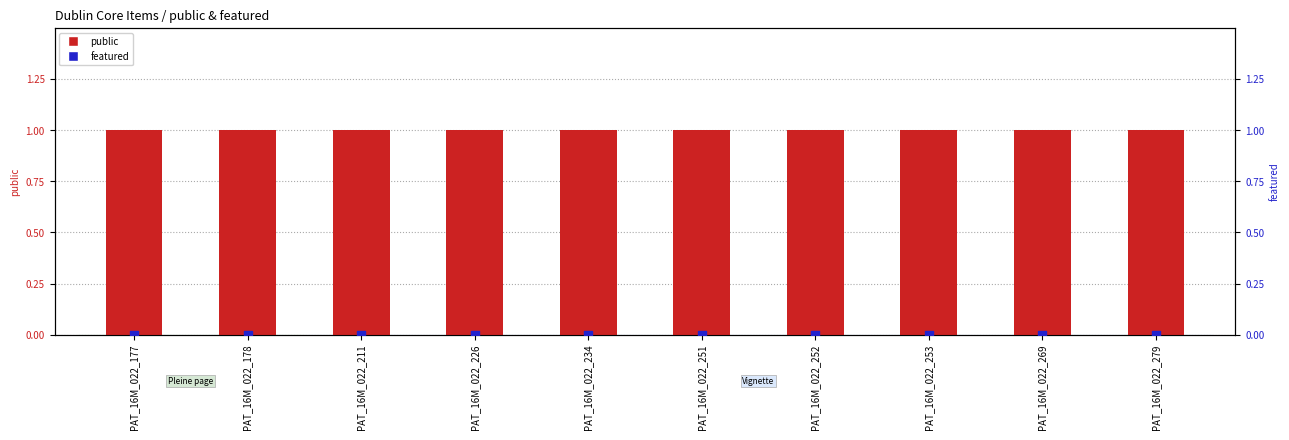

Which series has the largest total across all categories?

public